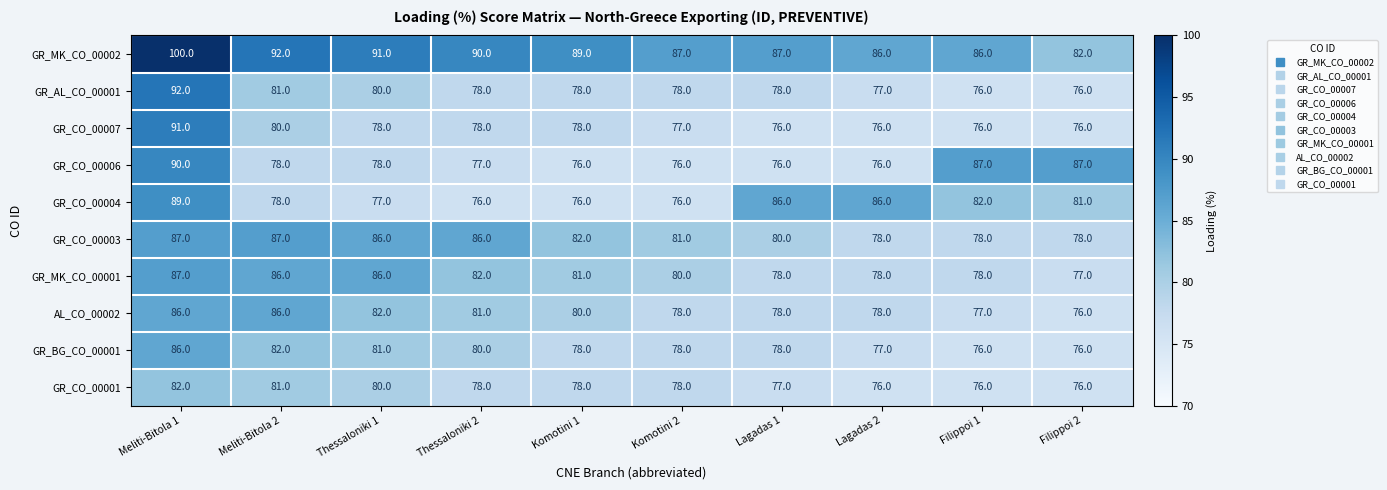

How many GR_BG_CO_00001 values are between 77 and 81?

6